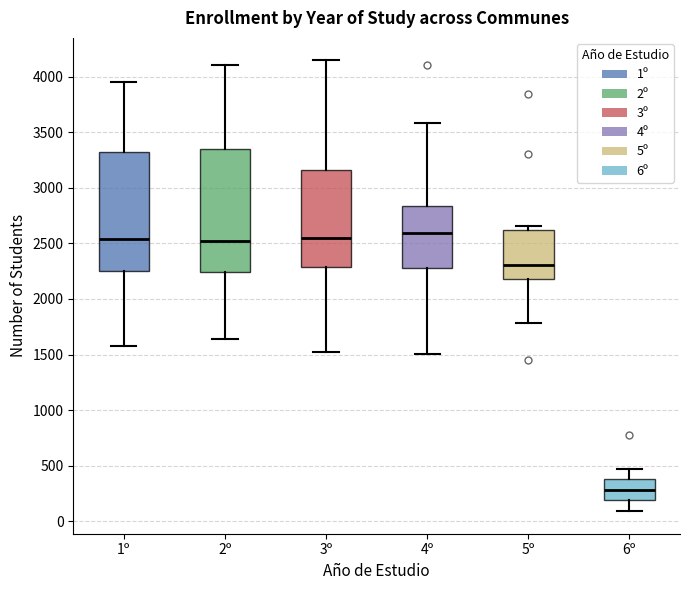

Reading left to right, transcribe this box plot: for each box, give where its median line is, the range the box spans, and where its two whiskers end, as read against the y-axis. The values are not printed on the chart, so give them approximately, as read against the axis.

1º: median 2550, box 2250 to 3300, whiskers 1600 to 3950
2º: median 2500, box 2250 to 3350, whiskers 1650 to 4100
3º: median 2550, box 2300 to 3150, whiskers 1500 to 4150
4º: median 2600, box 2300 to 2850, whiskers 1500 to 3600
5º: median 2300, box 2200 to 2600, whiskers 1800 to 2650
6º: median 300, box 200 to 400, whiskers 100 to 450